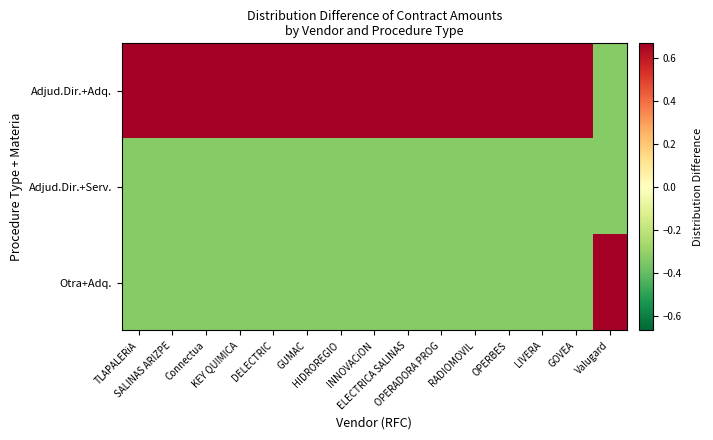

At Valugard, list the series in order from smallest to largest.

Adjud.Dir.+Adq., Adjud.Dir.+Serv., Otra+Adq.